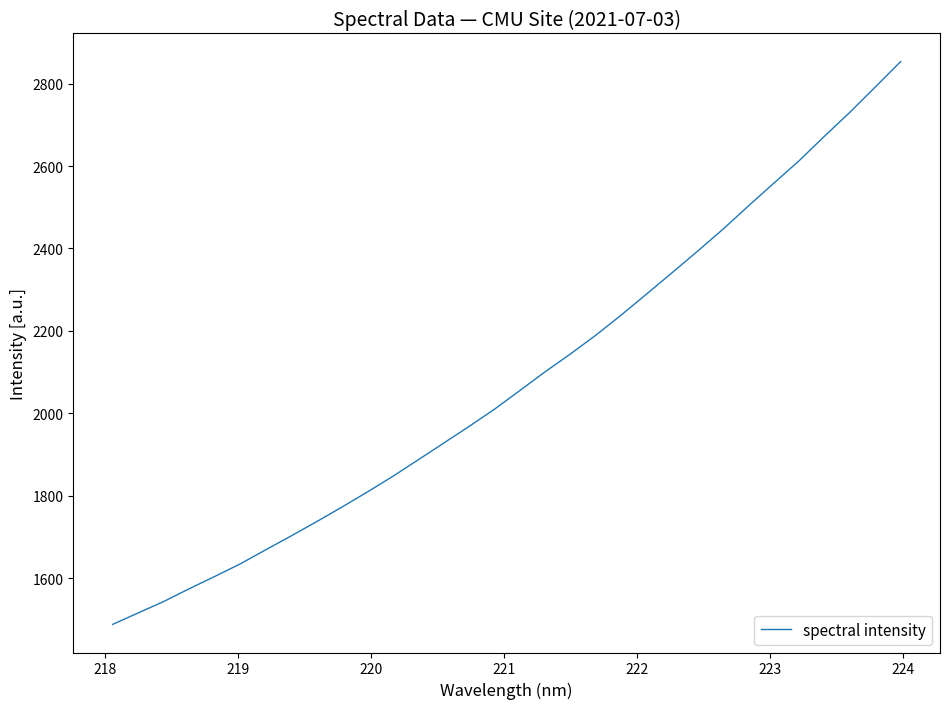

How many categories are shown in the chart?

32